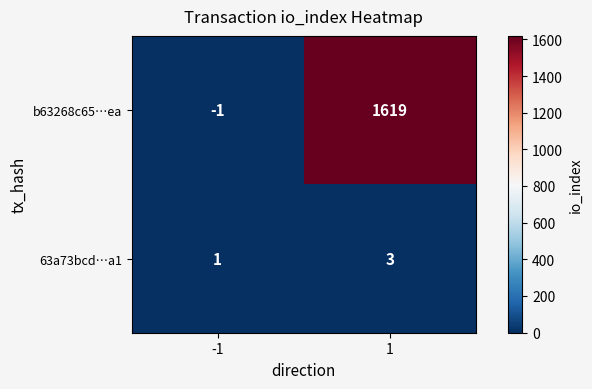

List the series in order of their peak value, highest first.

b63268c65…ea, 63a73bcd…a1